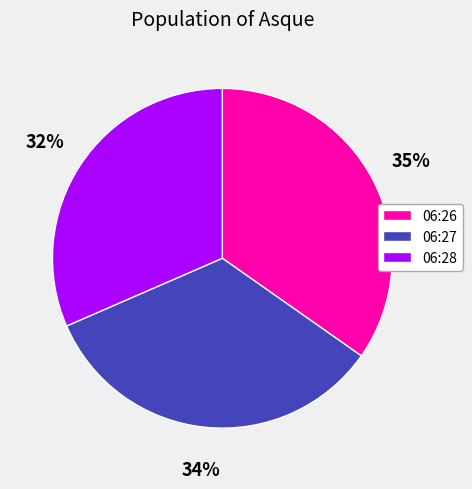

True or false: 06:28 accounts for 18% of the total.

False